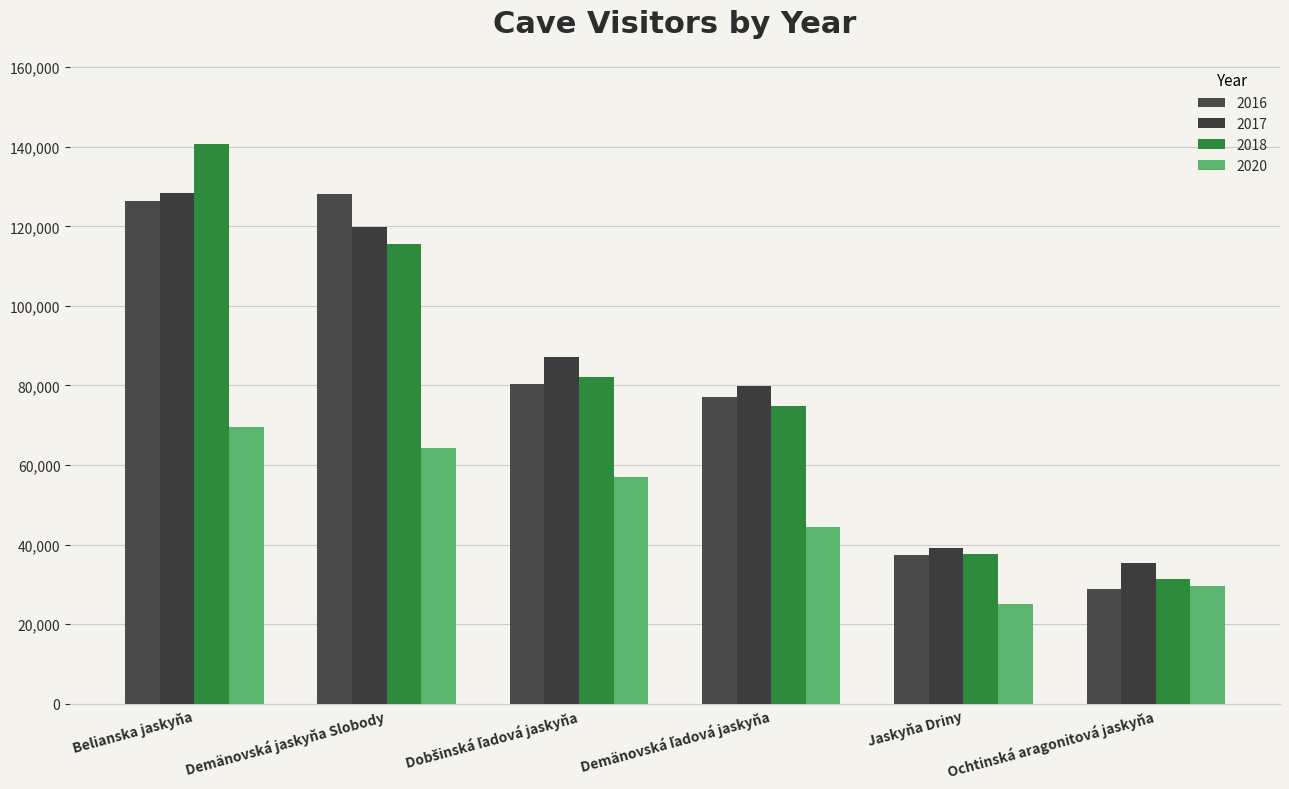

What are all the series names shown in the legend?

2016, 2017, 2018, 2020